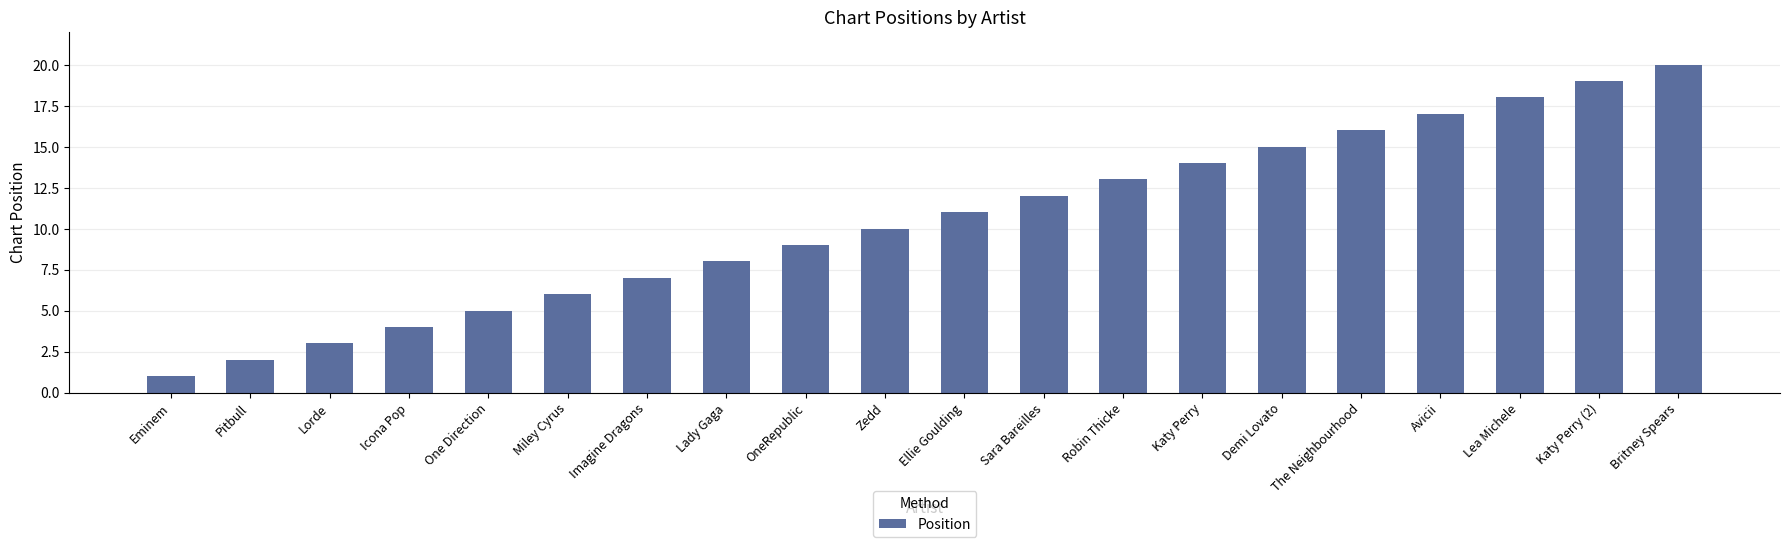

Between Ellie Goulding and Lea Michele, which is larger?

Lea Michele